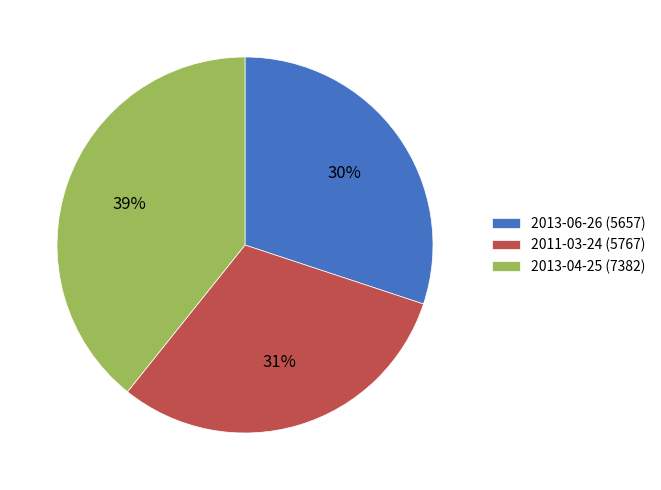

How many slices are in this pie chart?

3